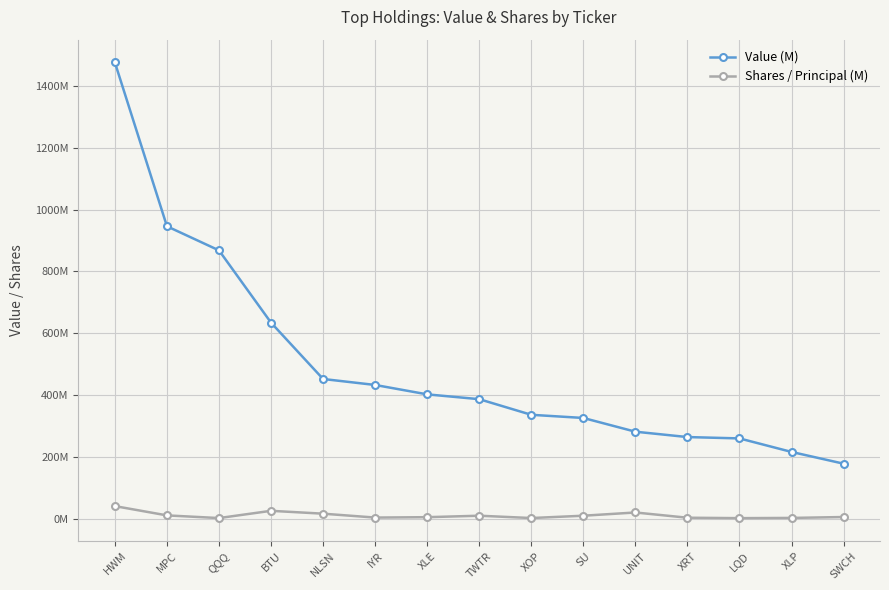

Rank the series by their average value, from lowest to highest.

Shares / Principal (M), Value (M)